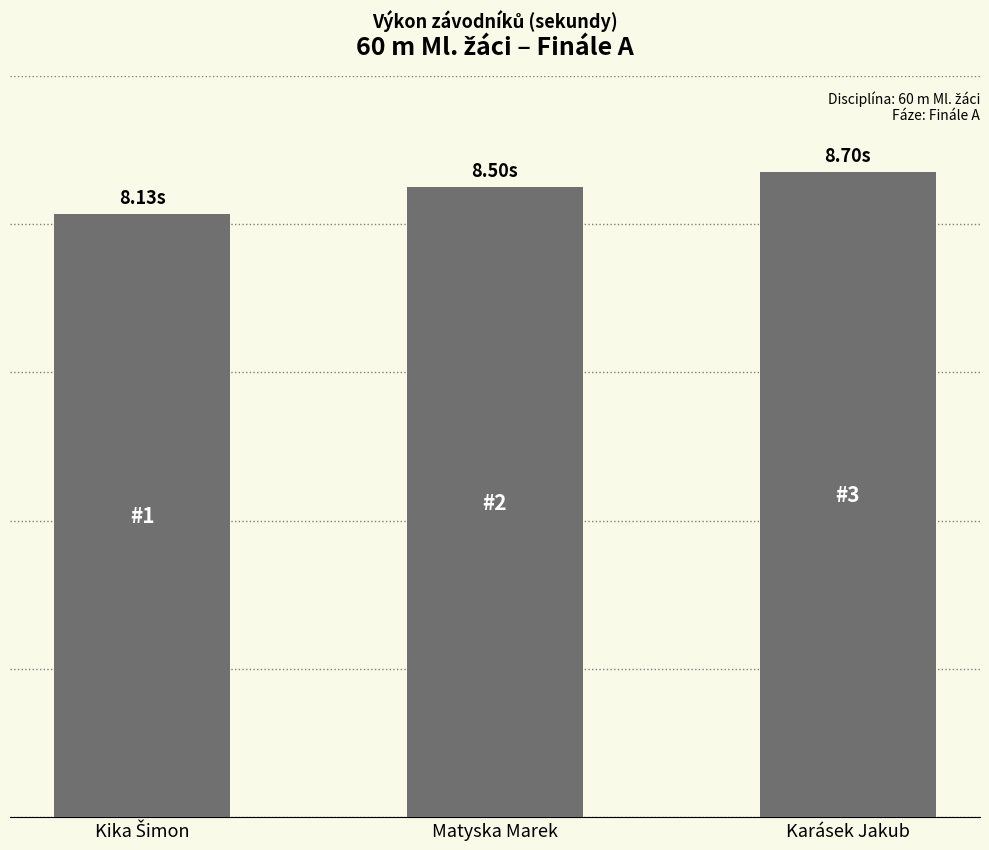

What position from the right is Kika Šimon?

3